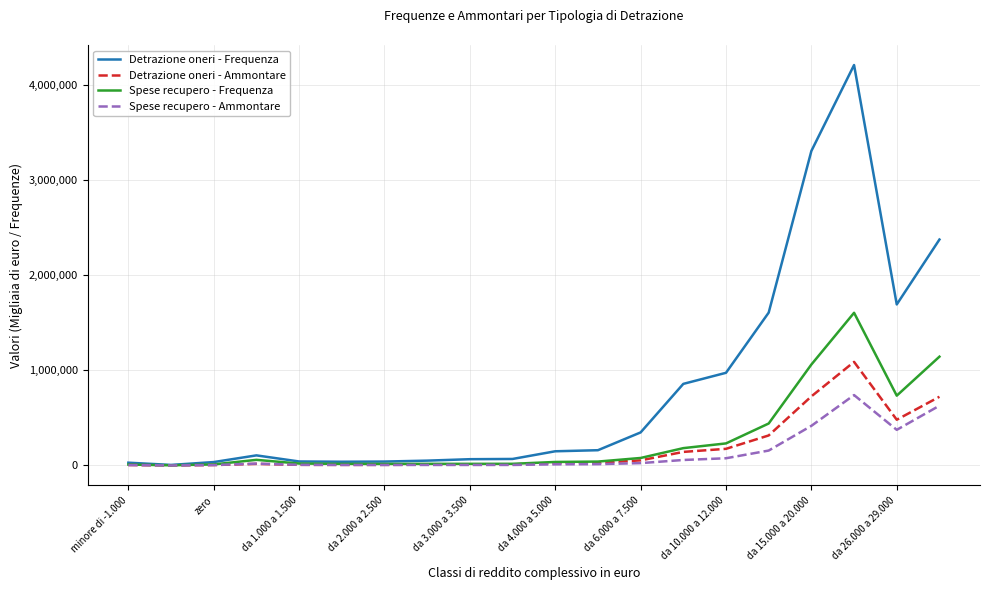

Which series has the largest range (max minus min)?

Detrazione oneri - Frequenza